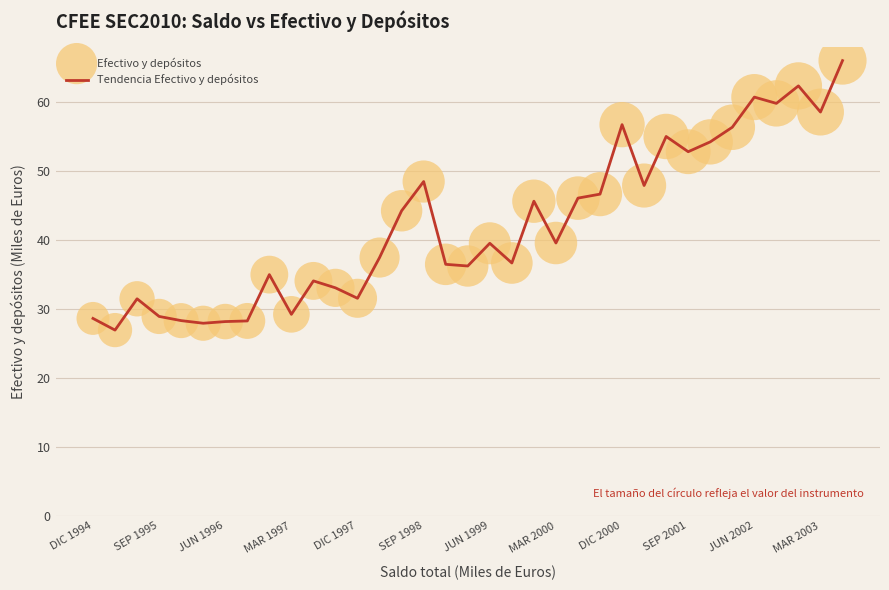

What is the greatest value displayed?

66.0